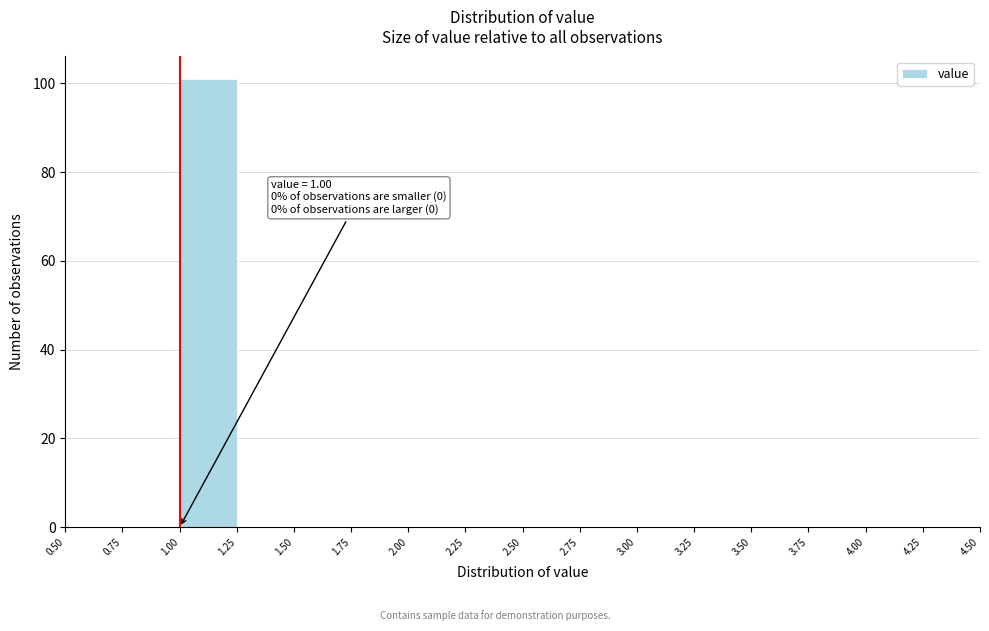

Which range on the x-axis has the tallest bar?

1.00 to 1.25